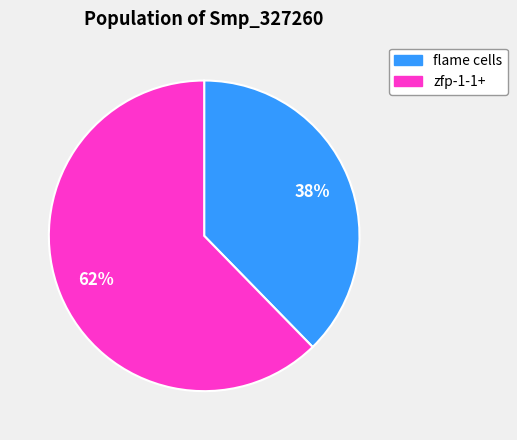

To the nearest percent, what is the average slice percentage?

50%